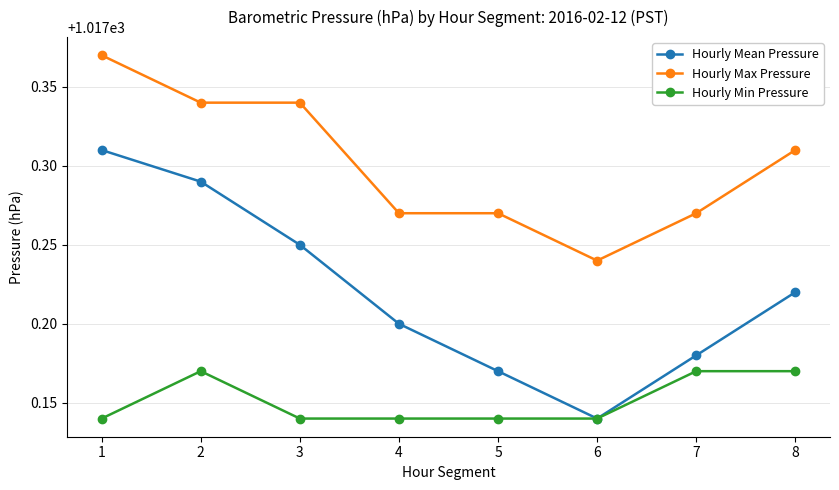

Where is the first local maximum for Hourly Min Pressure?

2